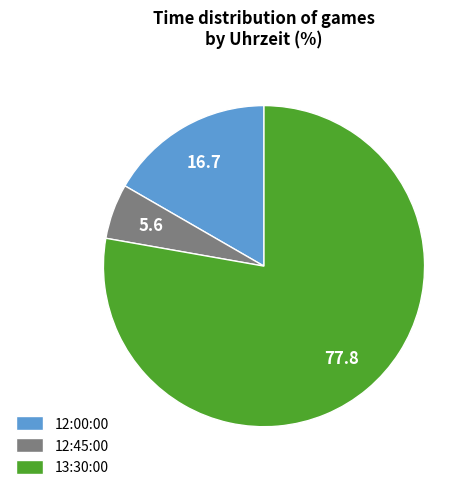

Which category has the biggest portion of the pie?

13:30:00